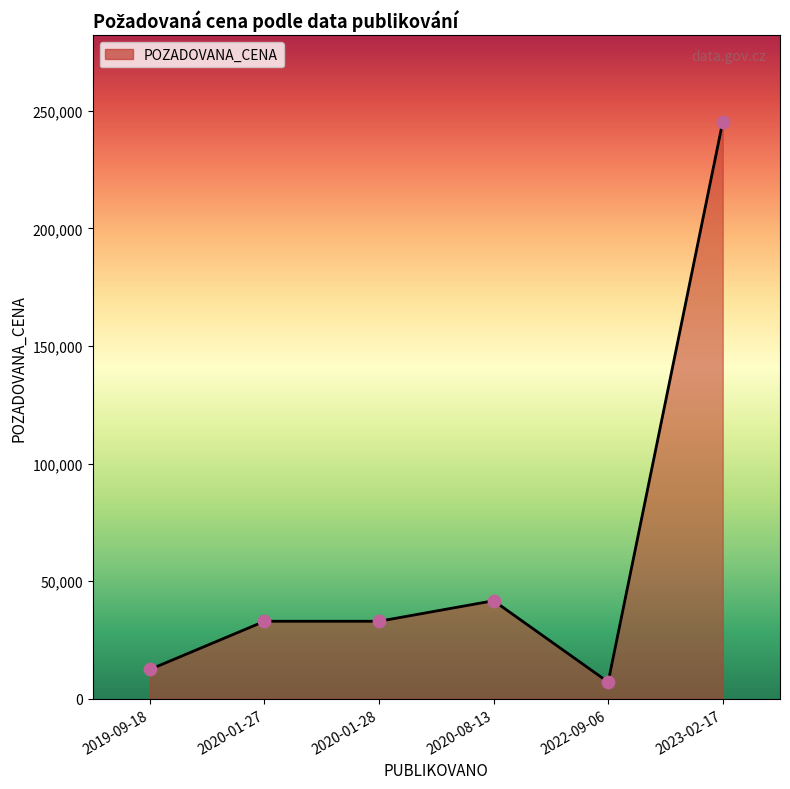

Which has a higher value, 2020-01-28 or 2023-02-17?

2023-02-17